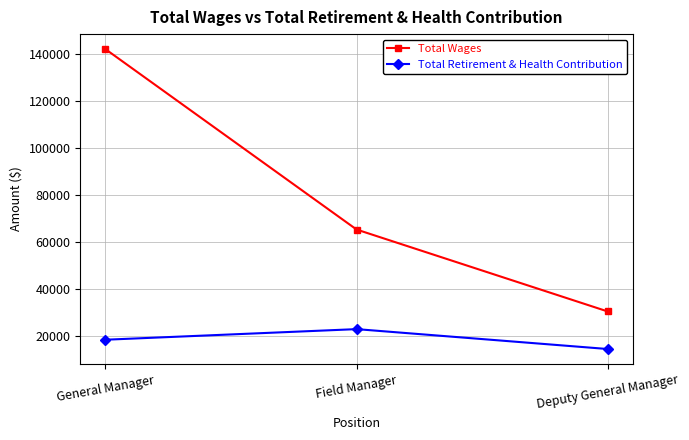

What is the highest value of the Total Wages series?

142098